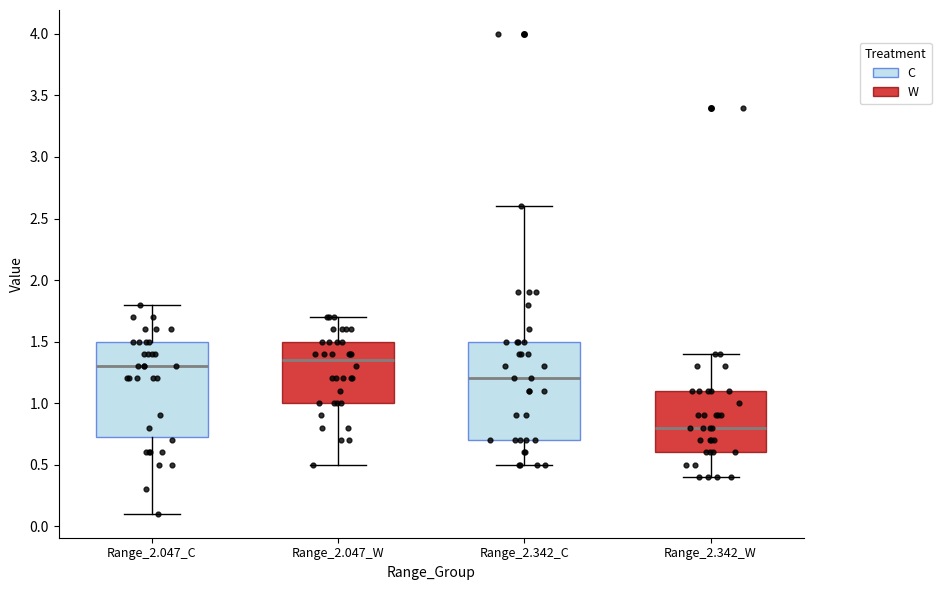

Reading left to right, read every box against the y-axis: the position of its median line, the range the box covers, and the ends of its whiskers. The values are not printed on the chart, so give them approximately, as read against the axis.

Range_2.047_C: median 1.30, box 0.75 to 1.50, whiskers 0.10 to 1.80
Range_2.047_W: median 1.35, box 1.00 to 1.50, whiskers 0.50 to 1.70
Range_2.342_C: median 1.20, box 0.70 to 1.50, whiskers 0.50 to 2.60
Range_2.342_W: median 0.80, box 0.60 to 1.10, whiskers 0.40 to 1.40